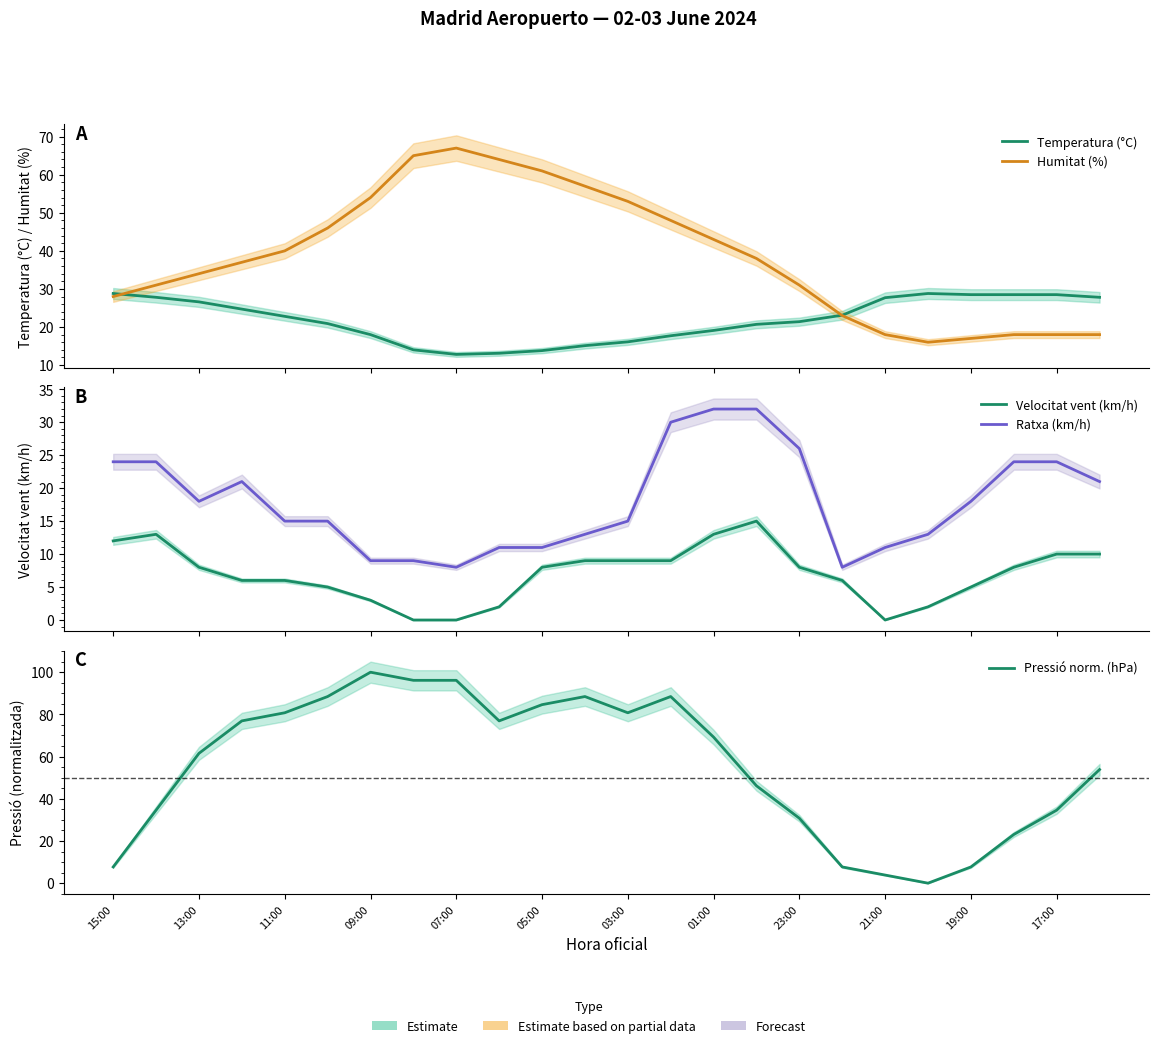

Does the chart have visible grid lines?

No